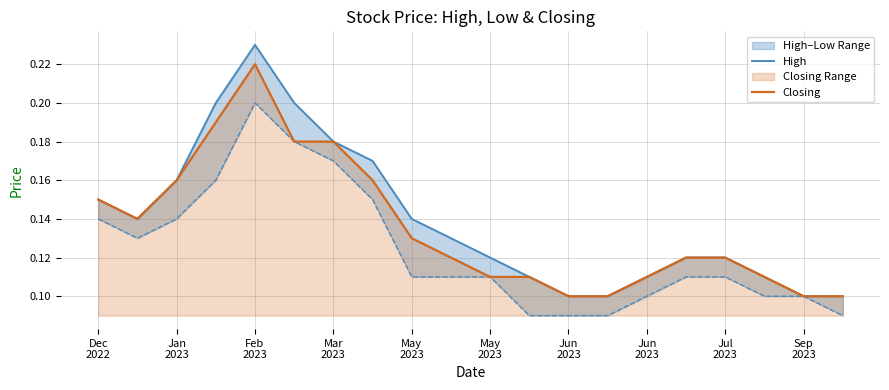

In Closing, how many points are lower than both neighbors (excluding endpoints)?

1